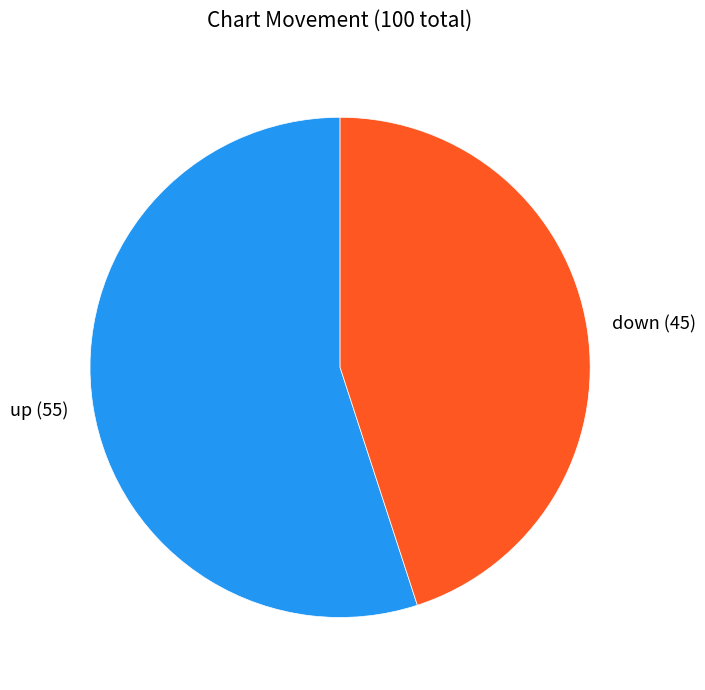

Do down and up together represent more than half of the pie?

Yes